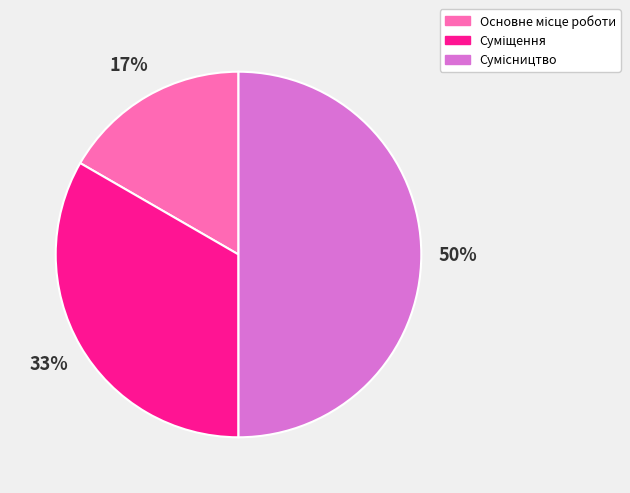

To the nearest percent, what is the difference between the largest and smallest slice percentages?

33%